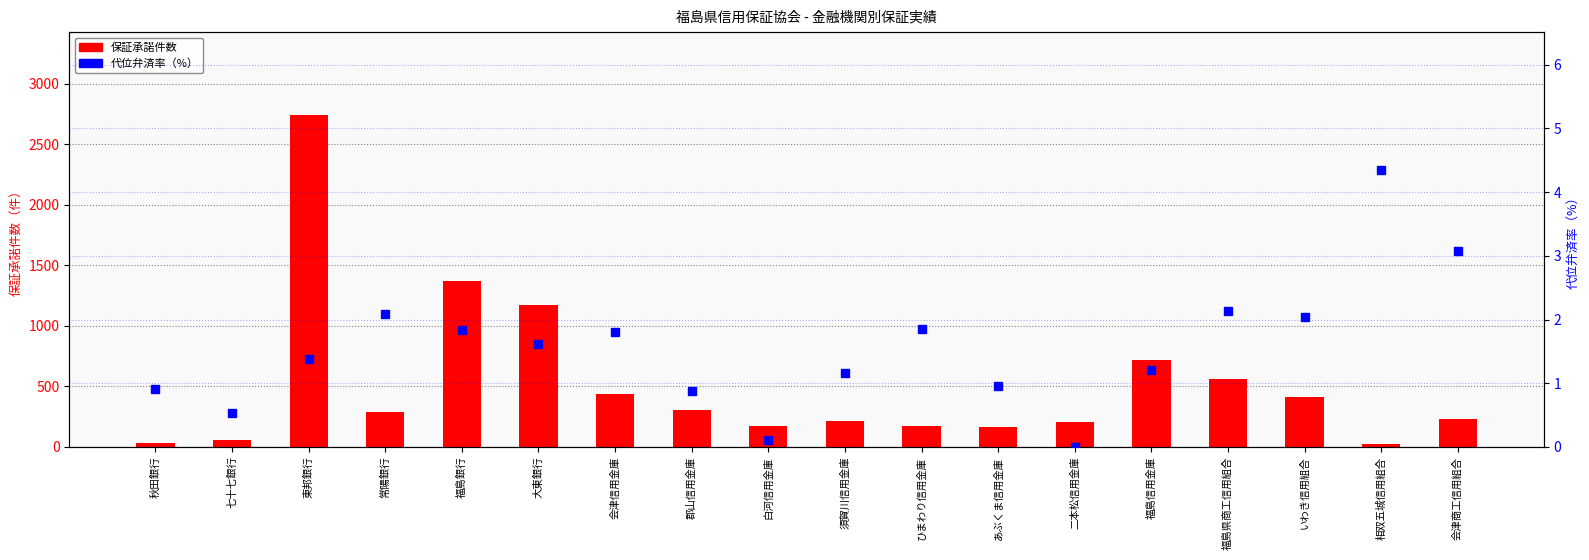

Which category has the lowest value in the 保証承諾件数 series?

相双五城信用組合